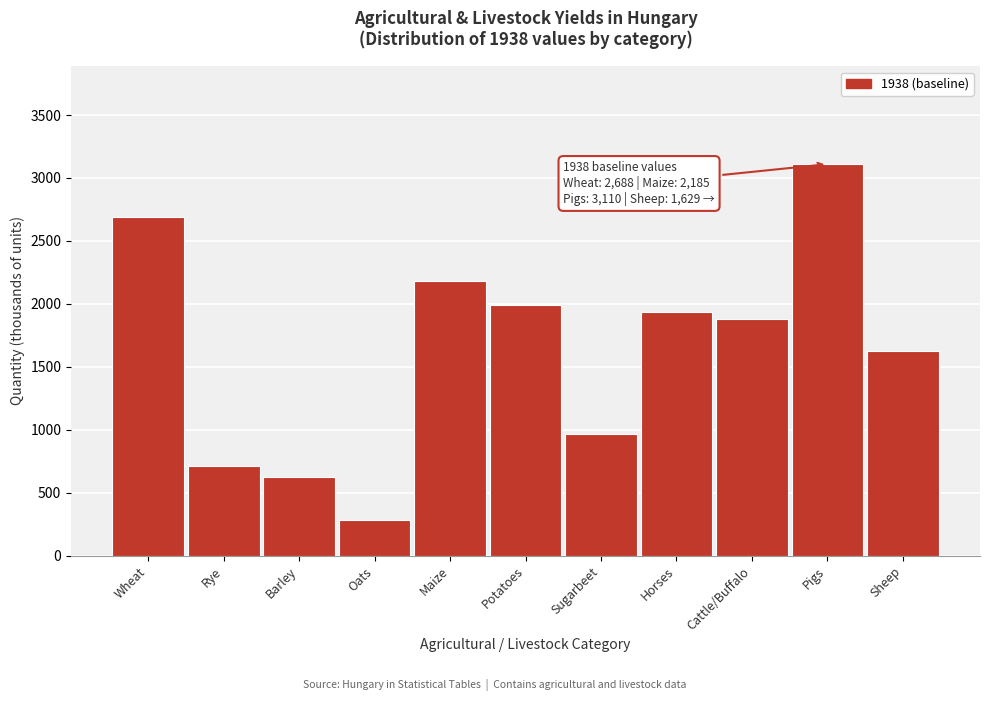

Reading right to left, extract all data points from this chart.

Sheep=1629	Pigs=3110	Cattle/Buffalo=1882	Horses=1938	Sugarbeet=964	Potatoes=1993	Maize=2185	Oats=286	Barley=628	Rye=712	Wheat=2688